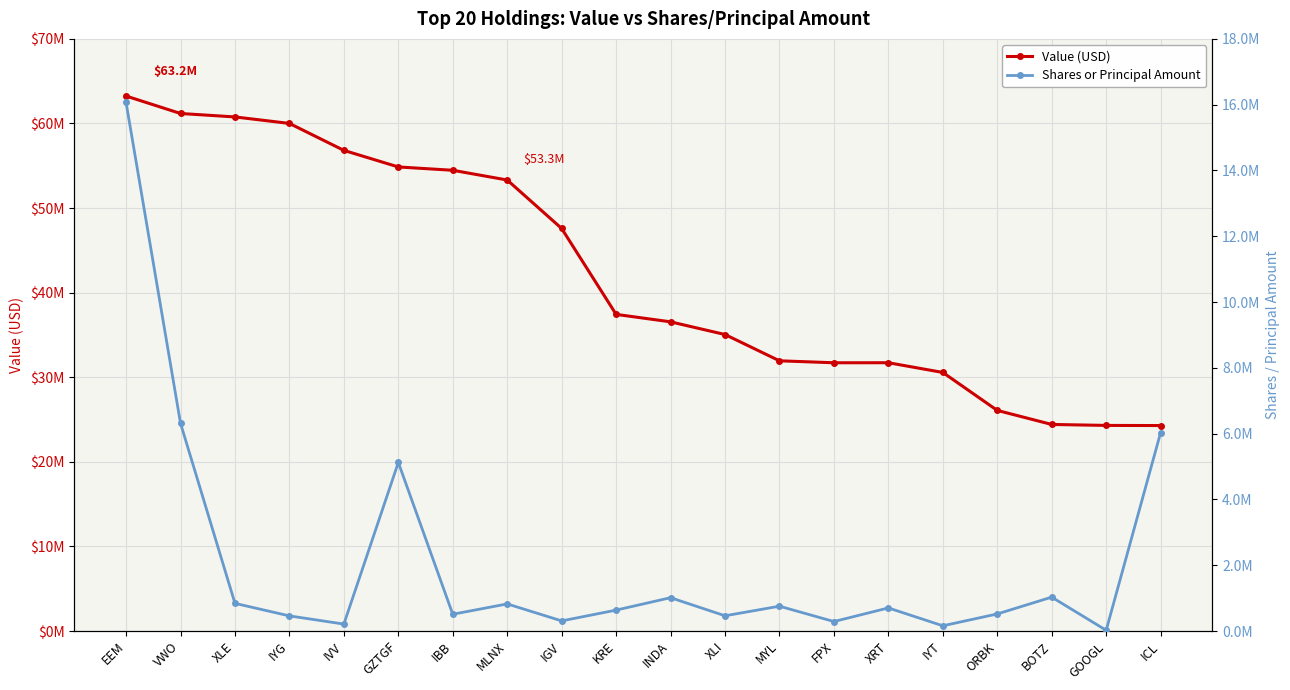

True or false: Value (USD) and Shares or Principal Amount intersect in this chart.

False